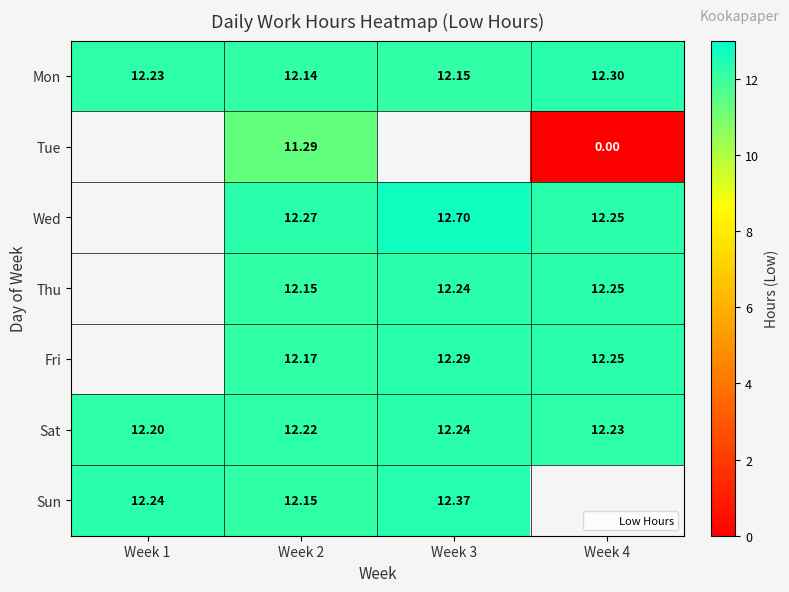

Where is Mon nearest to the value 12?

Week 2